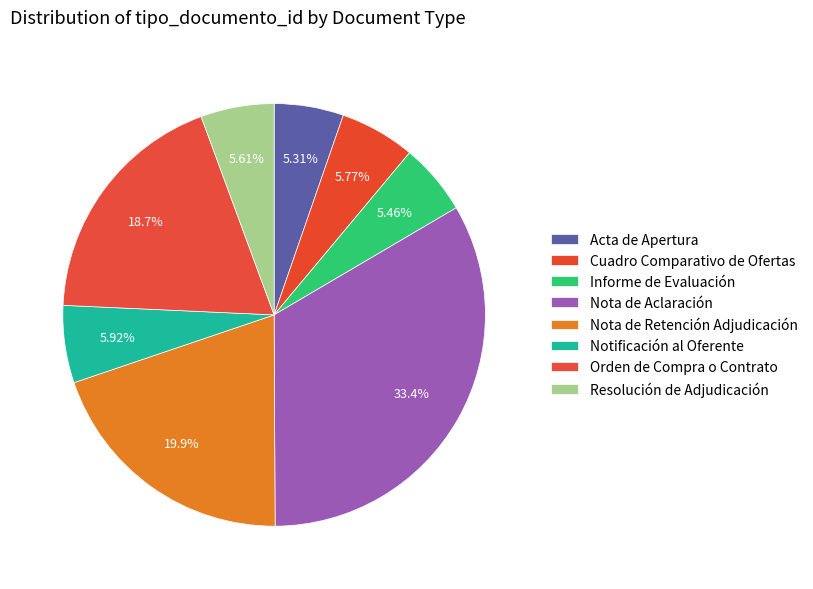

Which category has the biggest portion of the pie?

Nota de Aclaración